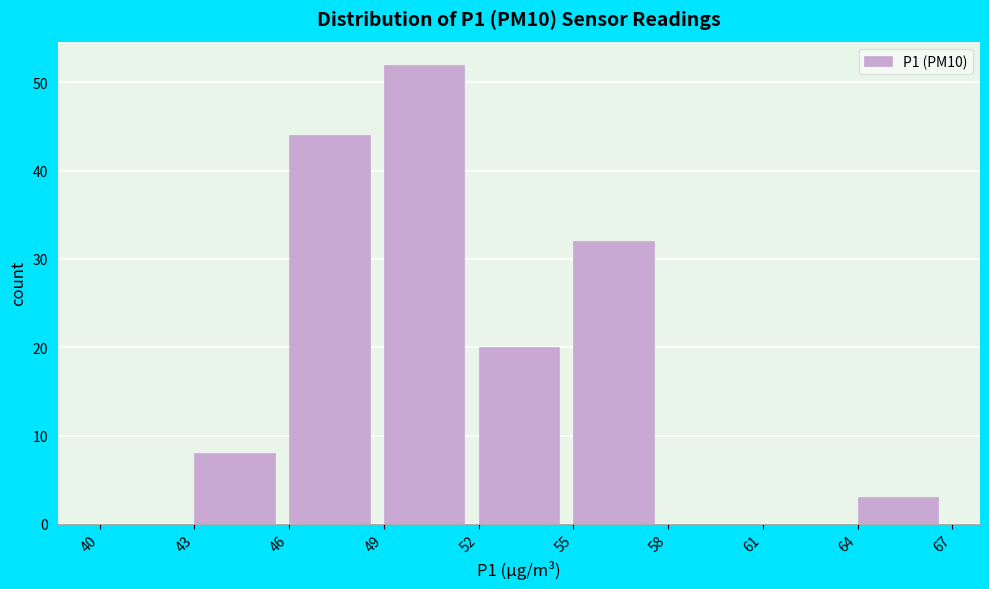

Over which range of the x-axis is the bar tallest?

49 to 52